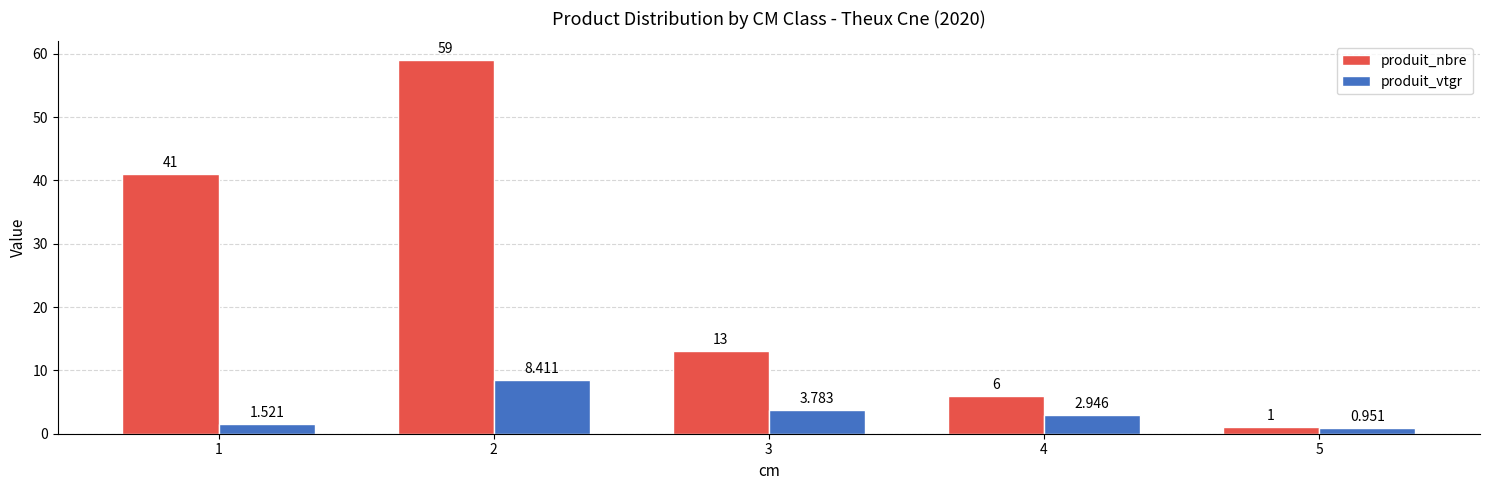

List the series in order of their overall mean, lowest first.

produit_vtgr, produit_nbre